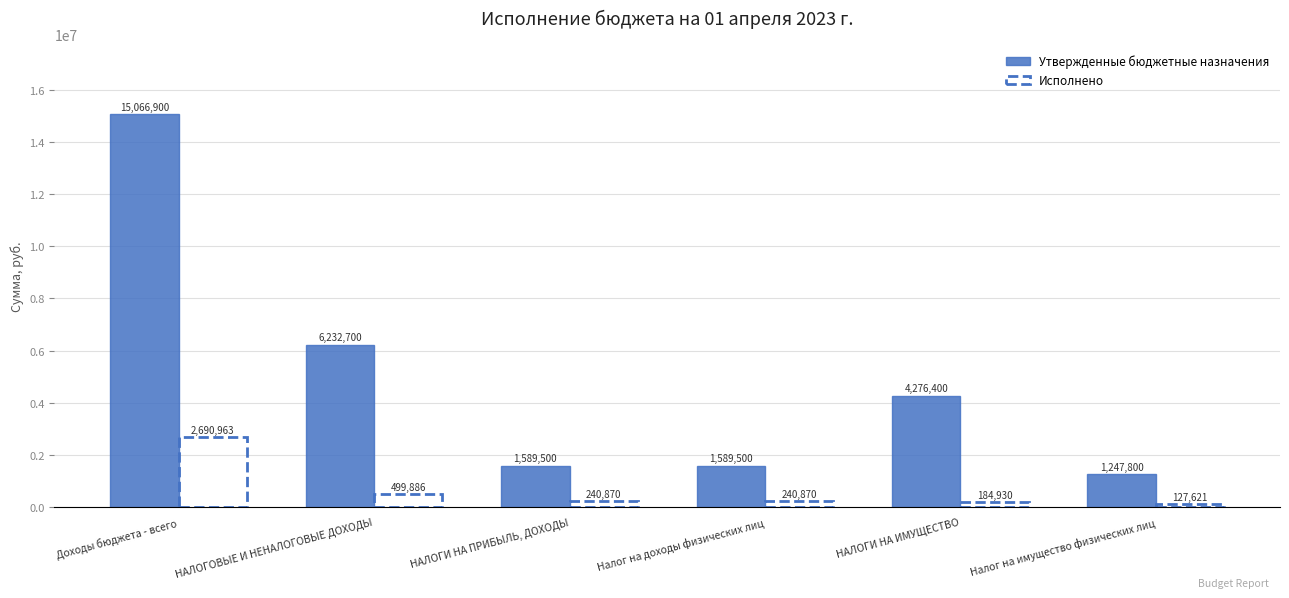

What is the sum of all Исполнено values?

3985139.3